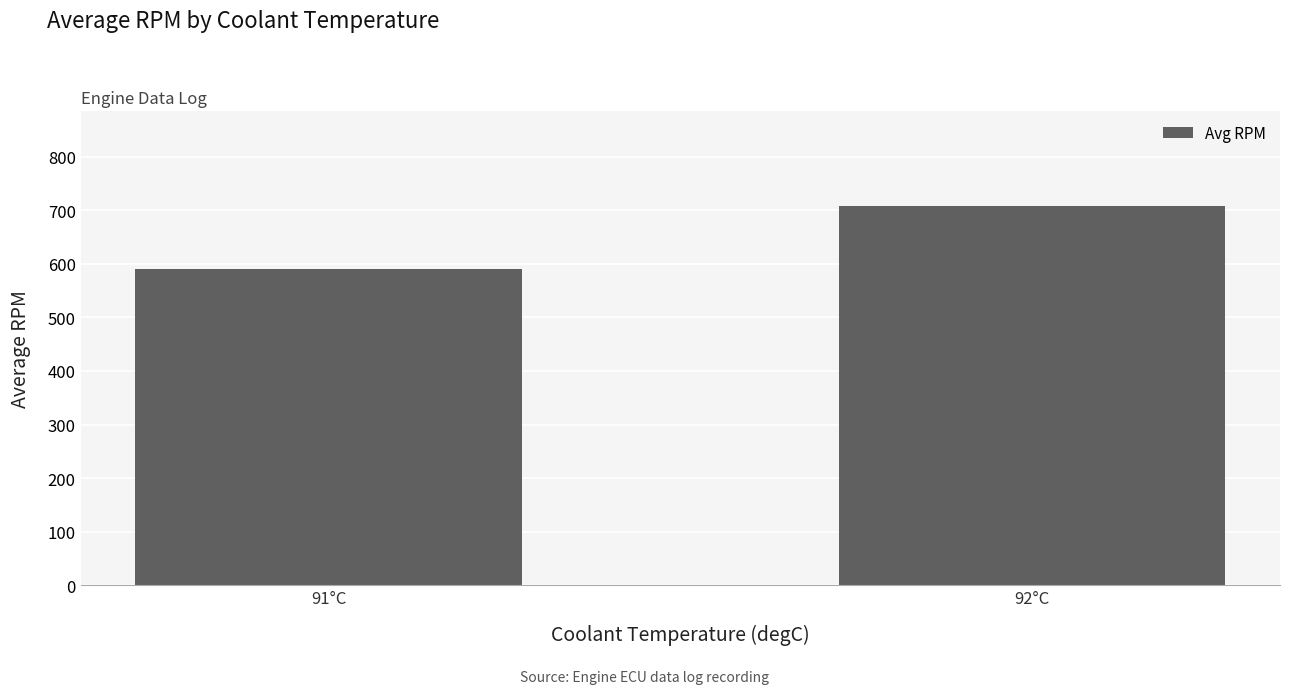

Which has a higher value, 92°C or 91°C?

92°C